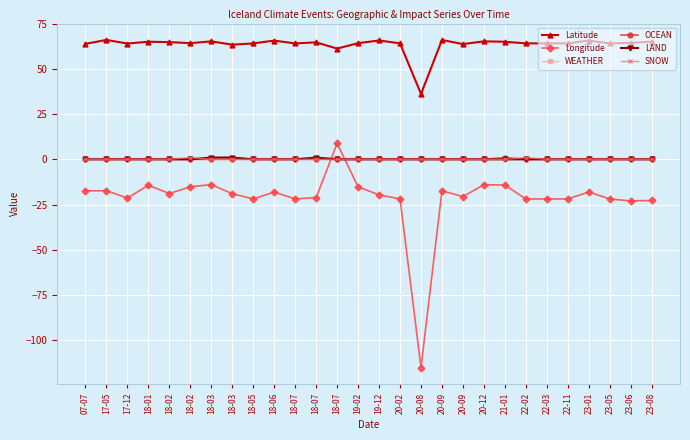

Does the chart have visible grid lines?

Yes